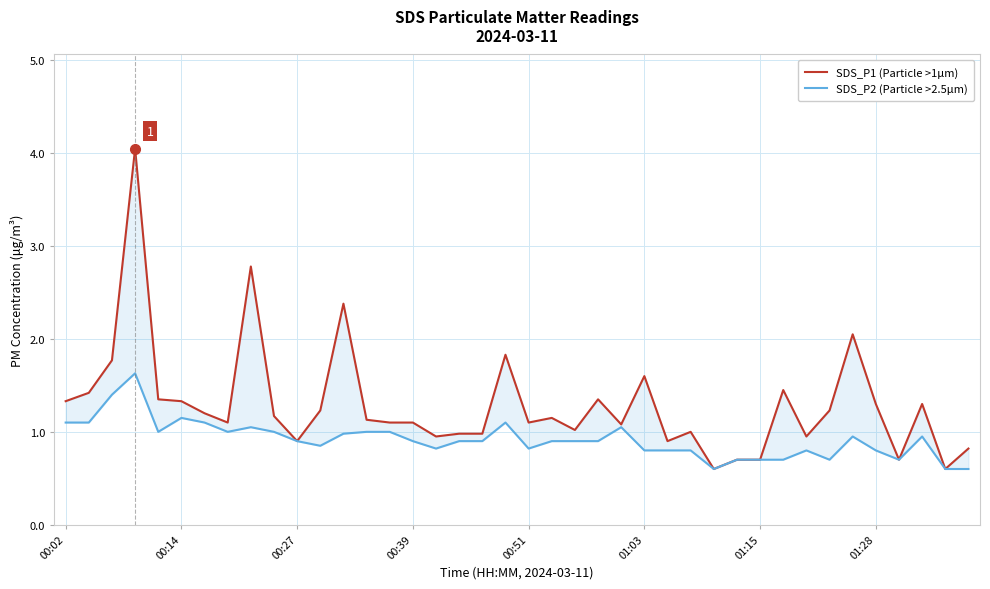

True or false: SDS_P1 (Particle >1µm) and SDS_P2 (Particle >2.5µm) cross at least once.

False